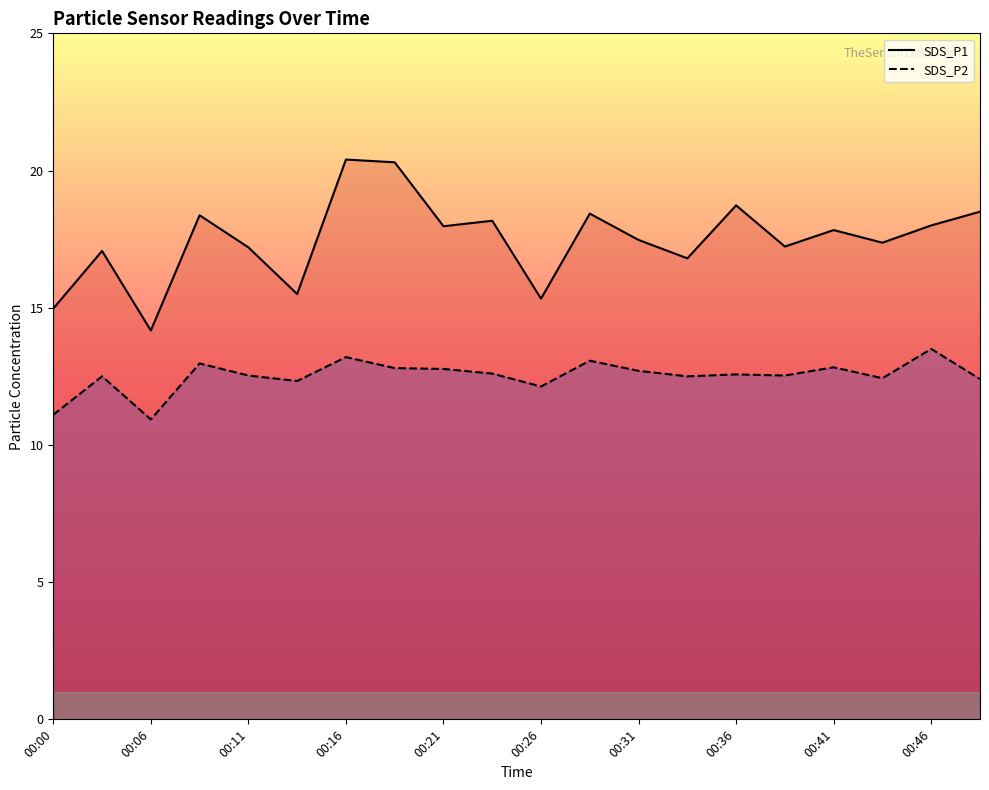

How many distinct data groups are displayed?

2